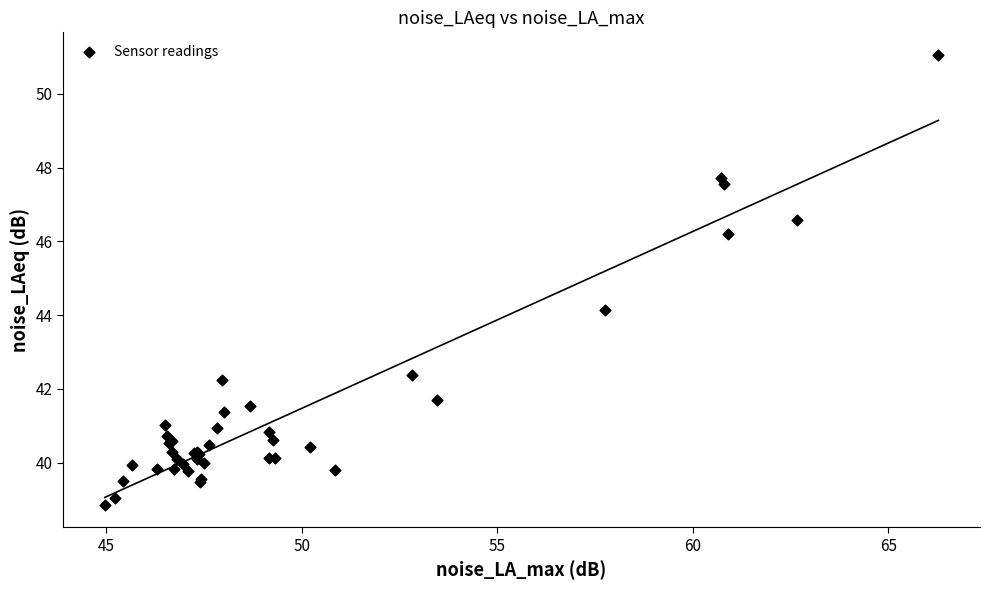

What Y value in the scatter plot is closest to 44?

44.1